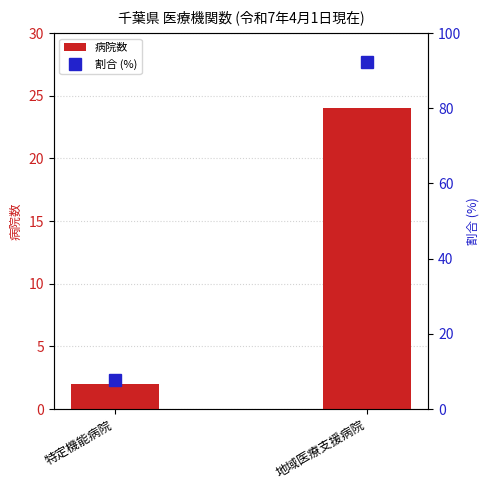

Which series changed the most between 特定機能病院 and 地域医療支援病院?

割合 (%)